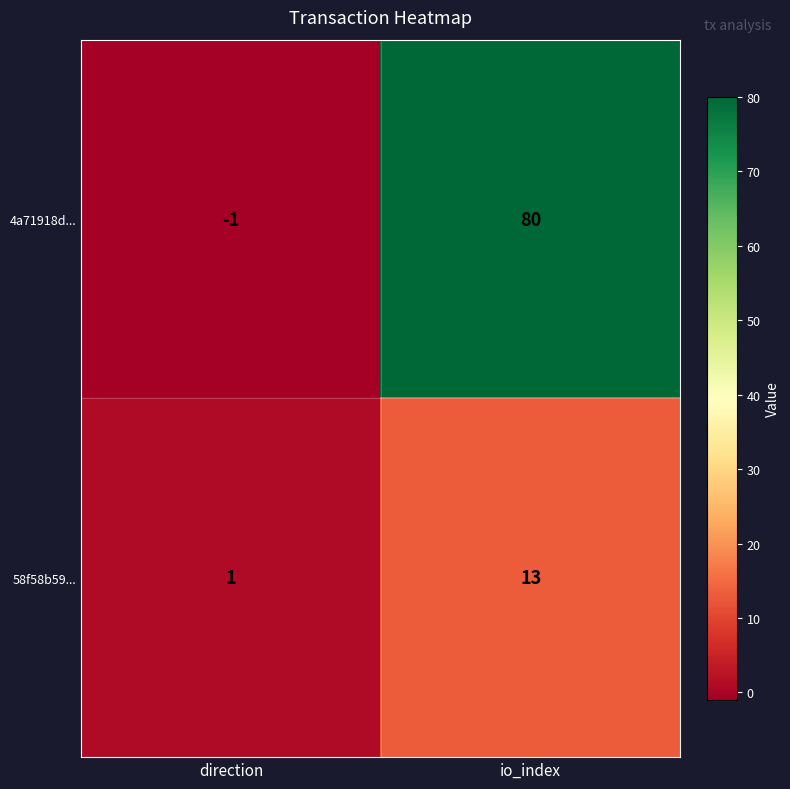

Rank the series by their average value, from highest to lowest.

4a71918d..., 58f58b59...